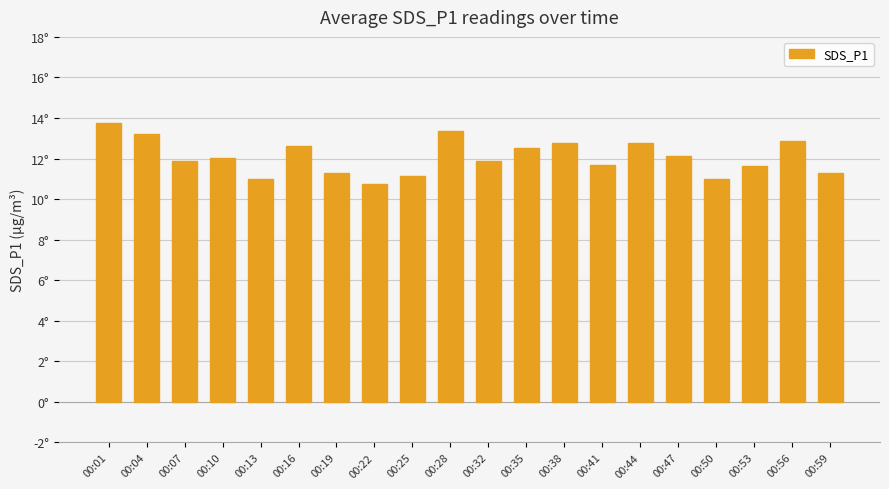

At which category does the chart reach its peak across all series?

00:01